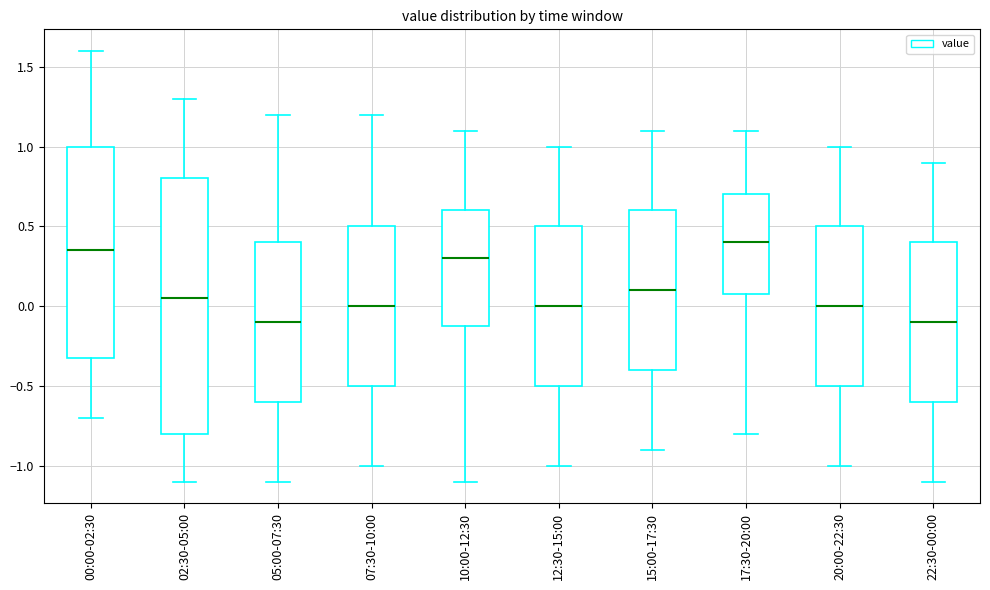

Reading left to right, read every box against the y-axis: the position of its median line, the range the box covers, and the ends of its whiskers. The values are not printed on the chart, so give them approximately, as read against the axis.

00:00-02:30: median 0.35, box -0.30 to 1.00, whiskers -0.70 to 1.60
02:30-05:00: median 0.05, box -0.80 to 0.80, whiskers -1.10 to 1.30
05:00-07:30: median -0.10, box -0.60 to 0.40, whiskers -1.10 to 1.20
07:30-10:00: median 0.00, box -0.50 to 0.50, whiskers -1.00 to 1.20
10:00-12:30: median 0.30, box -0.10 to 0.60, whiskers -1.10 to 1.10
12:30-15:00: median 0.00, box -0.50 to 0.50, whiskers -1.00 to 1.00
15:00-17:30: median 0.10, box -0.40 to 0.60, whiskers -0.90 to 1.10
17:30-20:00: median 0.40, box 0.10 to 0.70, whiskers -0.80 to 1.10
20:00-22:30: median 0.00, box -0.50 to 0.50, whiskers -1.00 to 1.00
22:30-00:00: median -0.10, box -0.60 to 0.40, whiskers -1.10 to 0.90